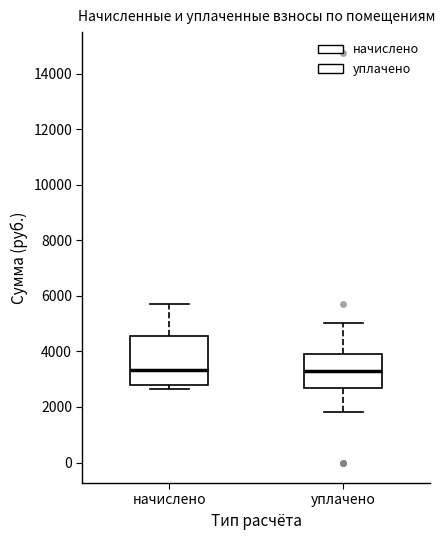

Reading left to right, read every box against the y-axis: the position of its median line, the range the box covers, and the ends of its whiskers. The values are not printed on the chart, so give them approximately, as read against the axis.

начислено: median 3400, box 2800 to 4600, whiskers 2600 to 5800
уплачено: median 3400, box 2600 to 4000, whiskers 1800 to 5000